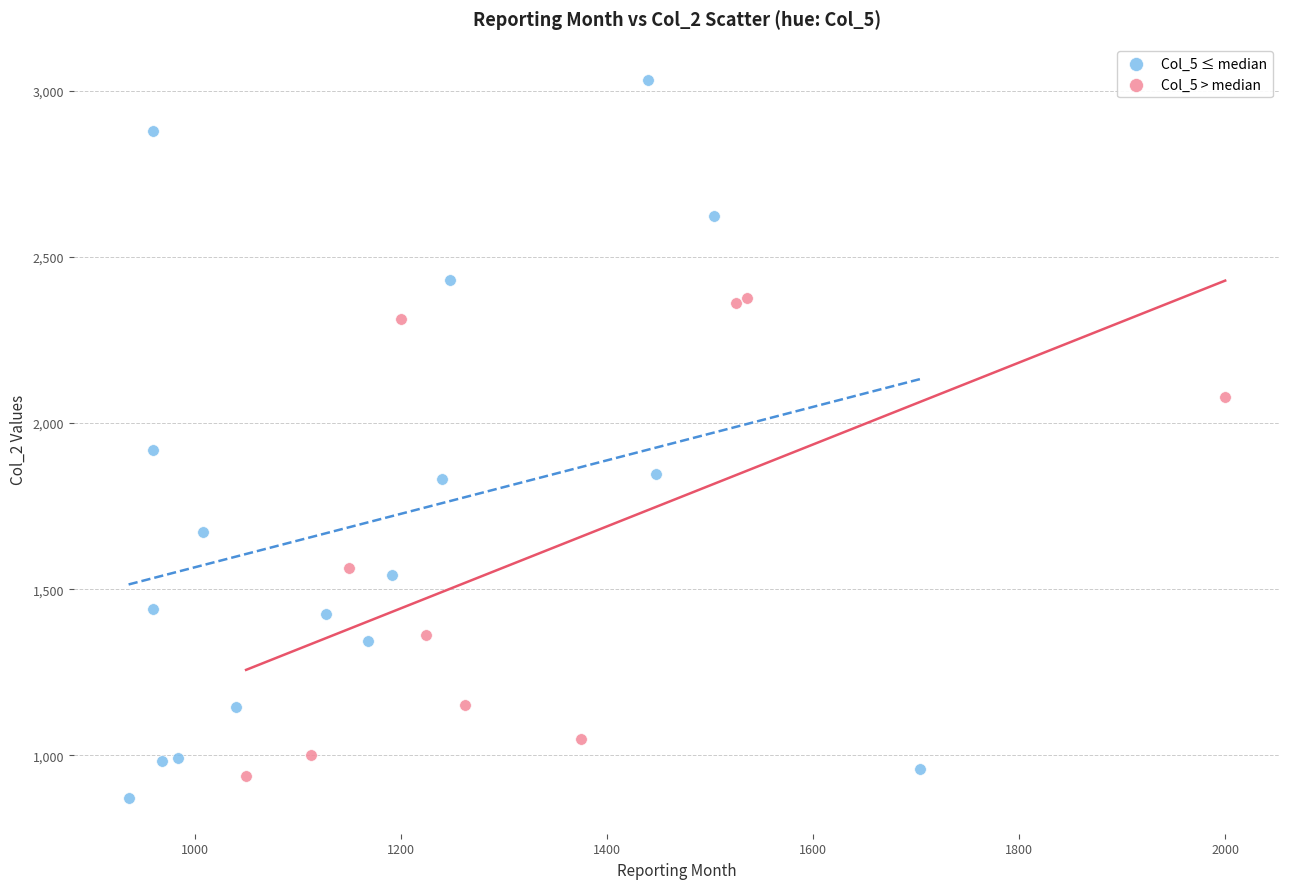

What are all the series names shown in the legend?

Col_5 ≤ median, Col_5 > median